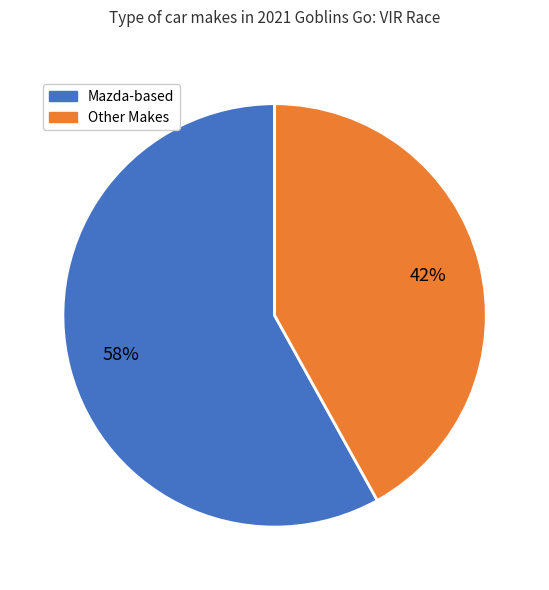

Does any single category account for the majority?

Yes